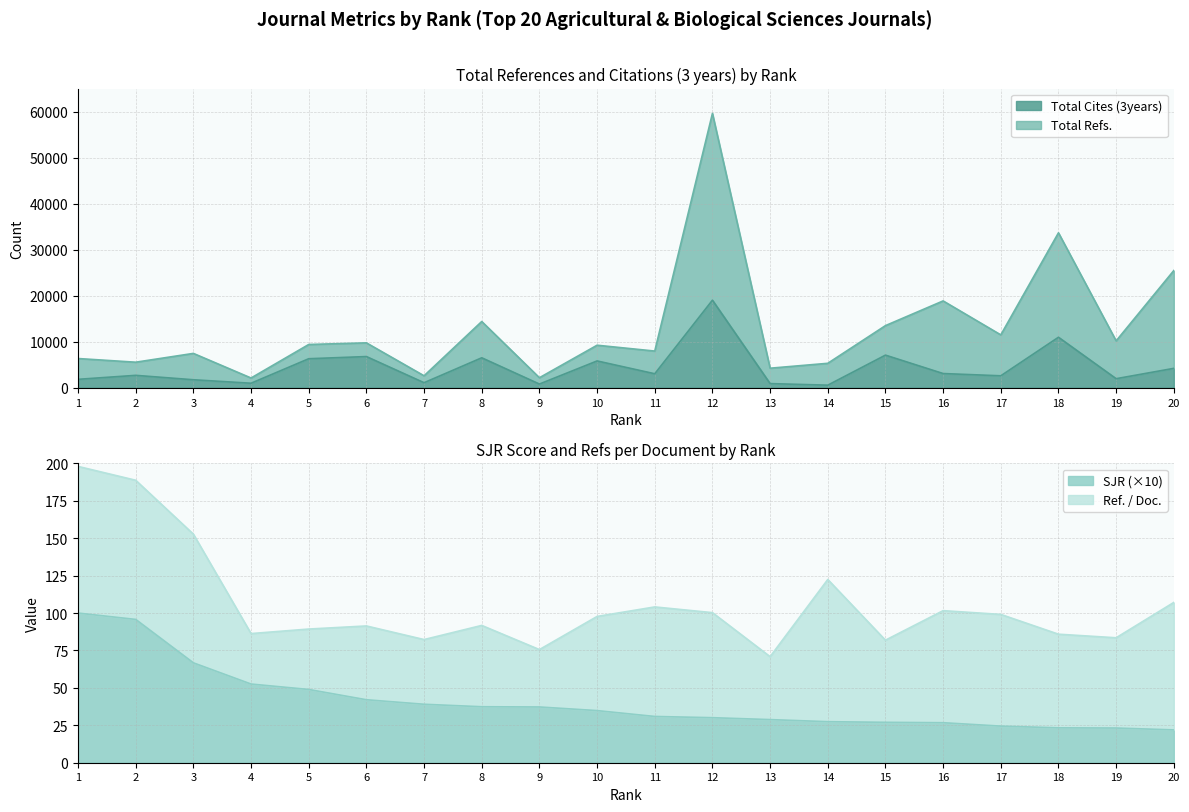

What is the lowest value of the SJR (×10) series?

21.9